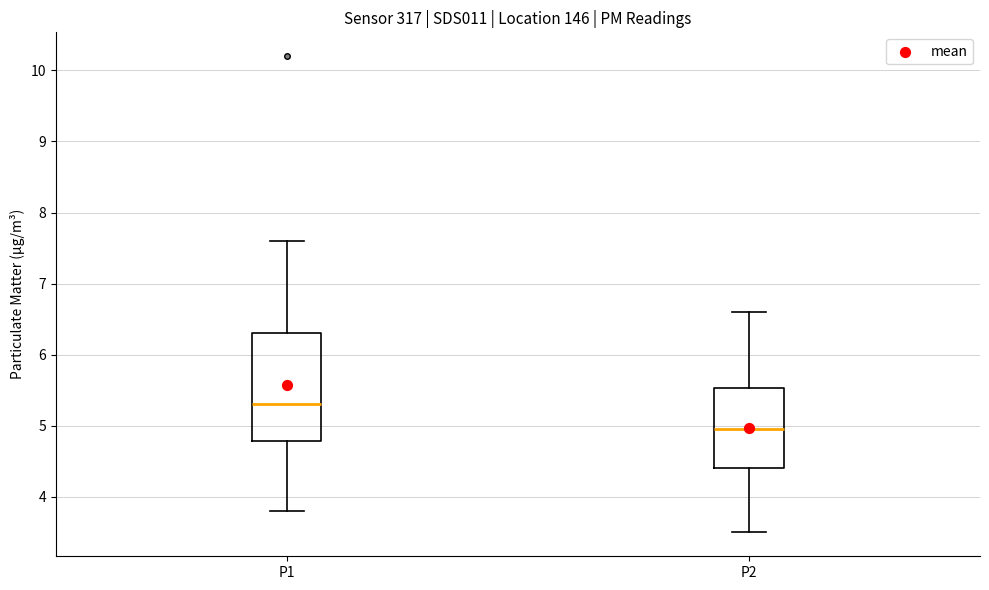

Where does the upper whisker of the box for P1 end on the y-axis? The values are not printed on the chart, so give them approximately, as read against the axis.

7.6